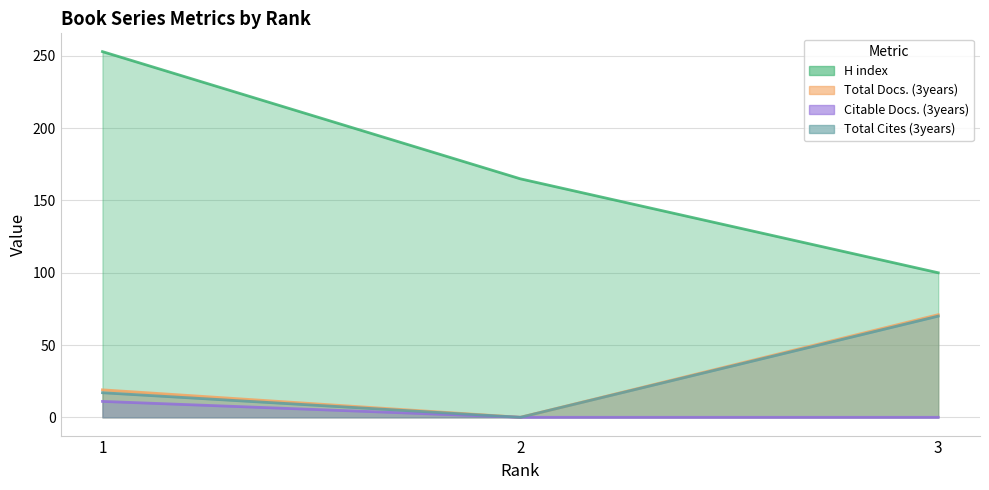

Which series has the largest total across all categories?

H index